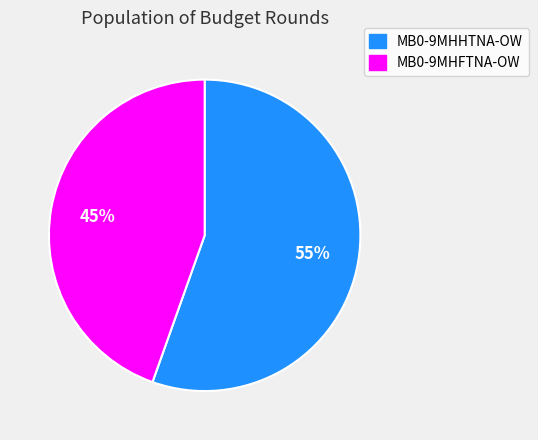

Is it true that MB0-9MHHTNA-OW is 55% of the pie?

True